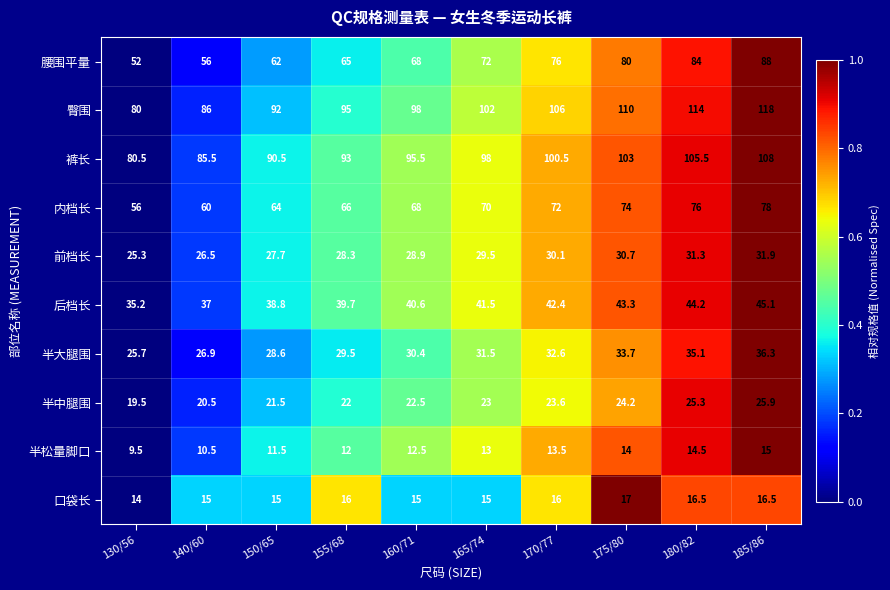

Where does the 后档长 series first go above 41?

165/74